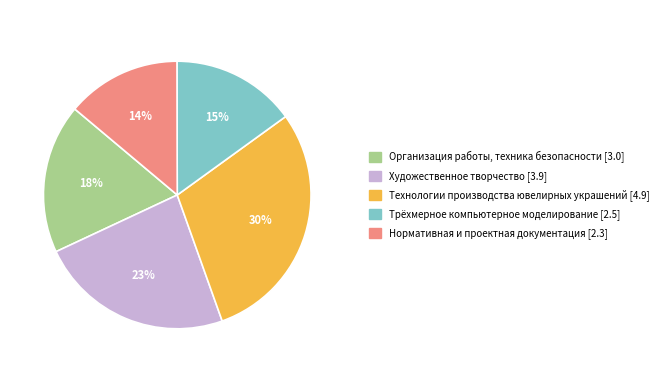

To the nearest percent, what is the difference between the largest and smallest slice percentages?

16%